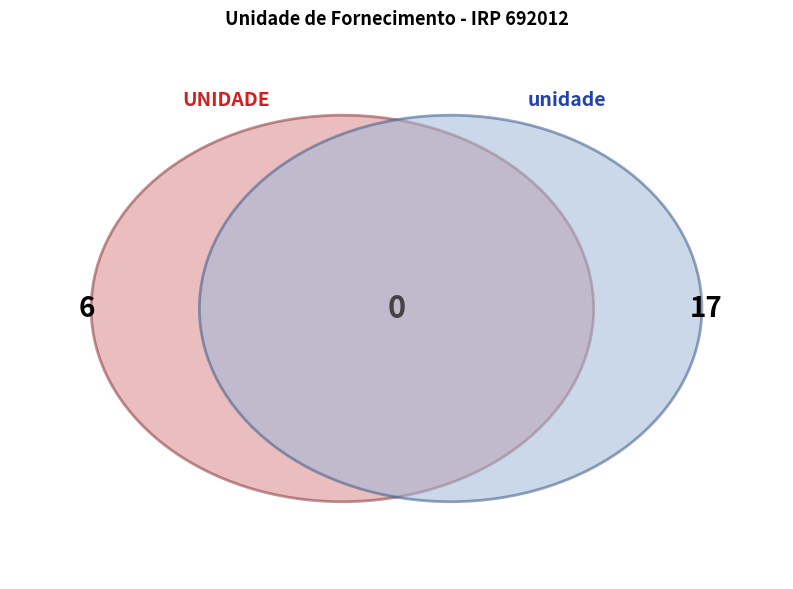

The unidade slice represents 19% of the pie. True or false?

False